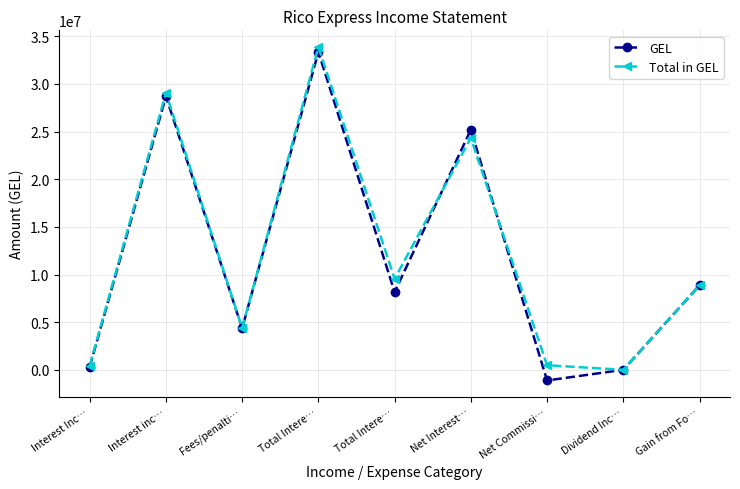

Which series has the largest range (max minus min)?

GEL